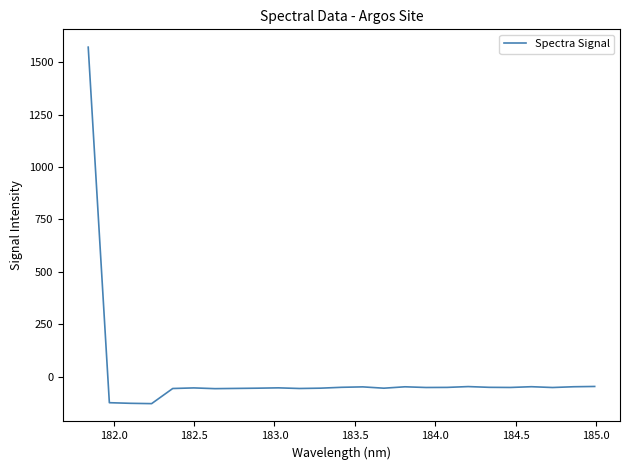

What is the difference between the maximum and minimum values?

1698.6